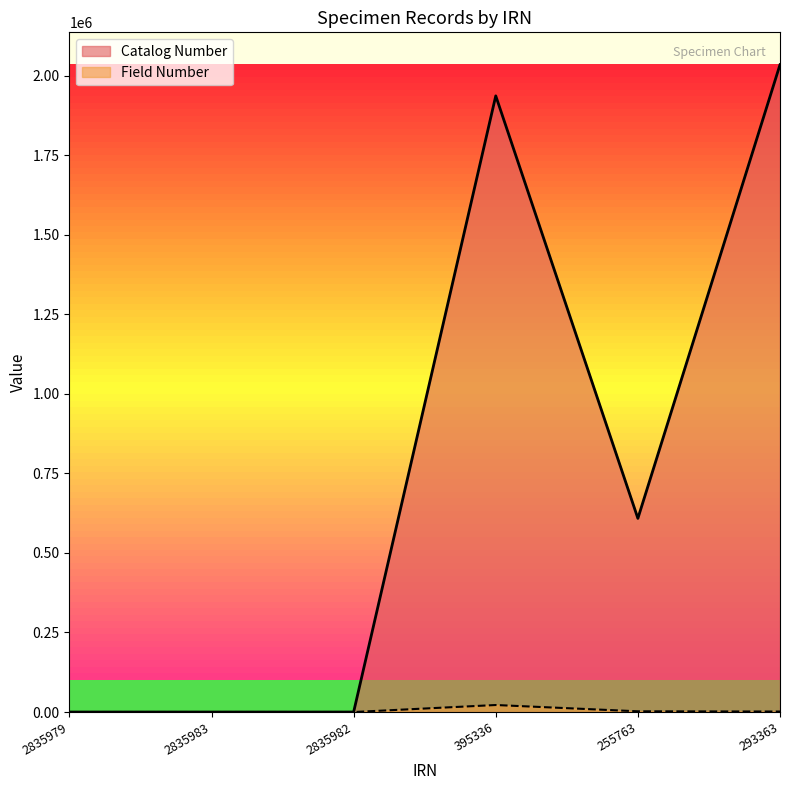

True or false: Field Number and Catalog Number intersect in this chart.

False